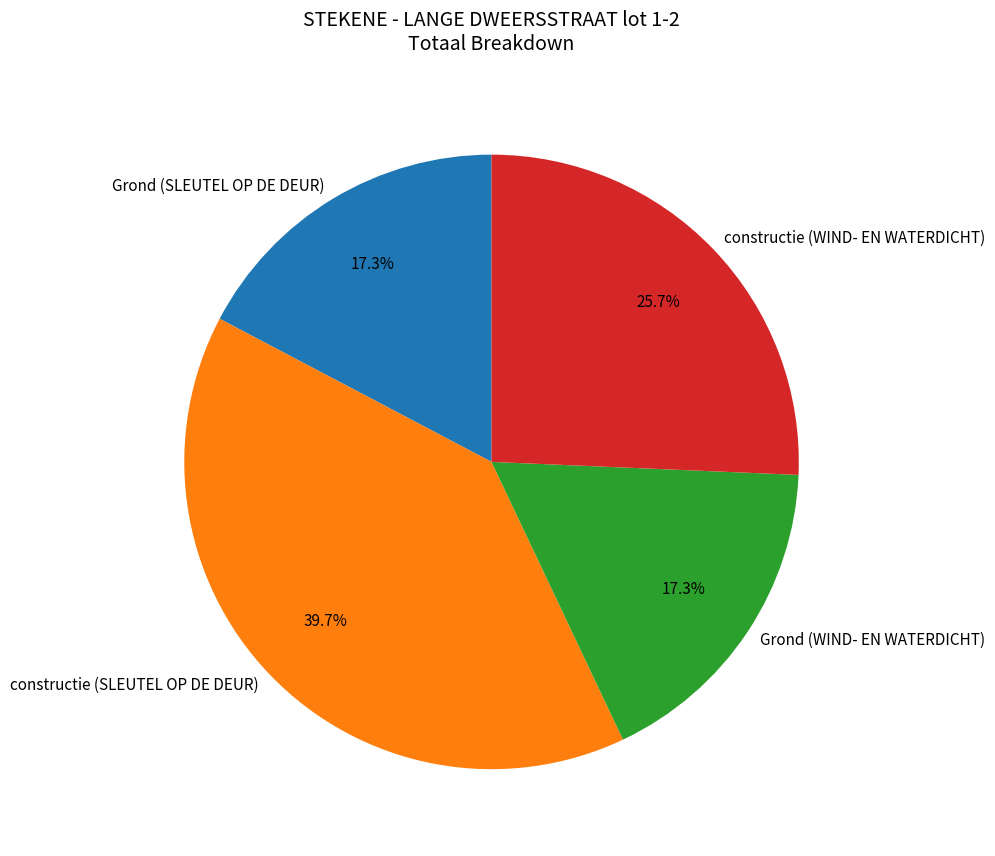

Approximately how many times larger is the value at Grond (WIND- EN WATERDICHT) compared to constructie (SLEUTEL OP DE DEUR)?

0.4